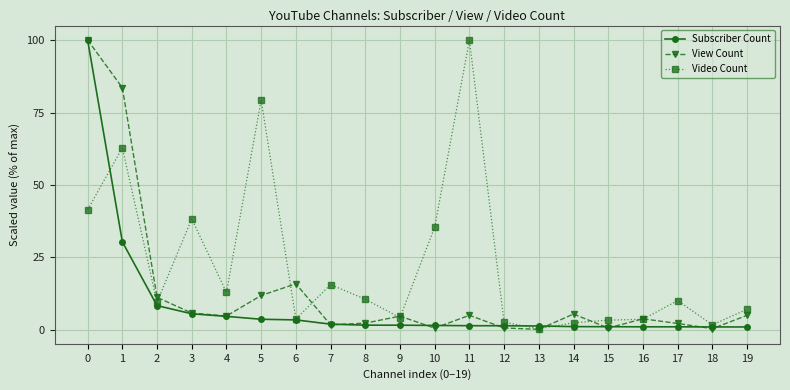

List the series in order of their overall mean, lowest first.

Subscriber Count, View Count, Video Count